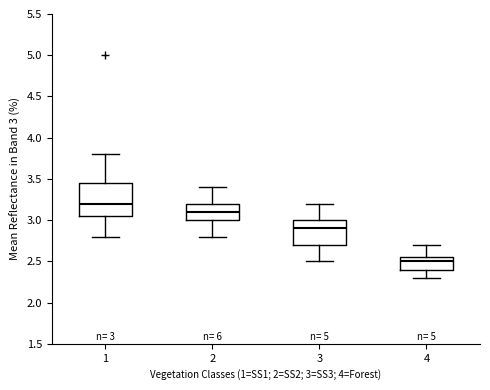

Comparing the boxes themselves (not the whiskers), which one is the tallest?

1